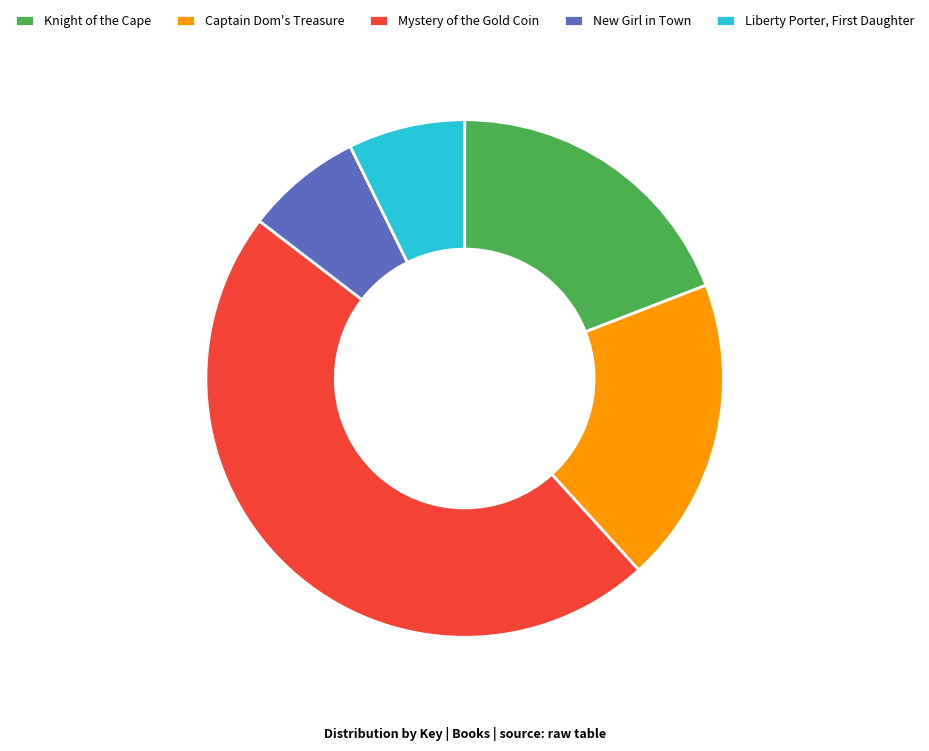

Approximately how many times larger is the value at Knight of the Cape compared to Mystery of the Gold Coin?

0.4